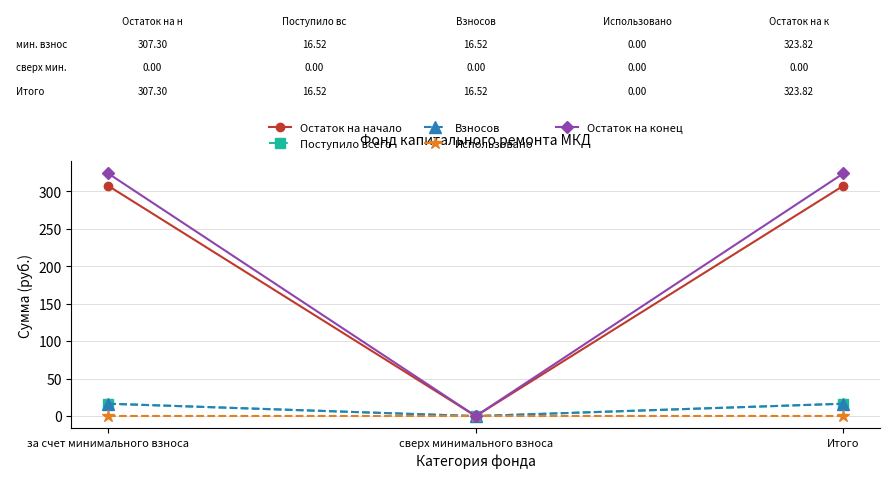

What is the label of the 1st point from the right?

Итого